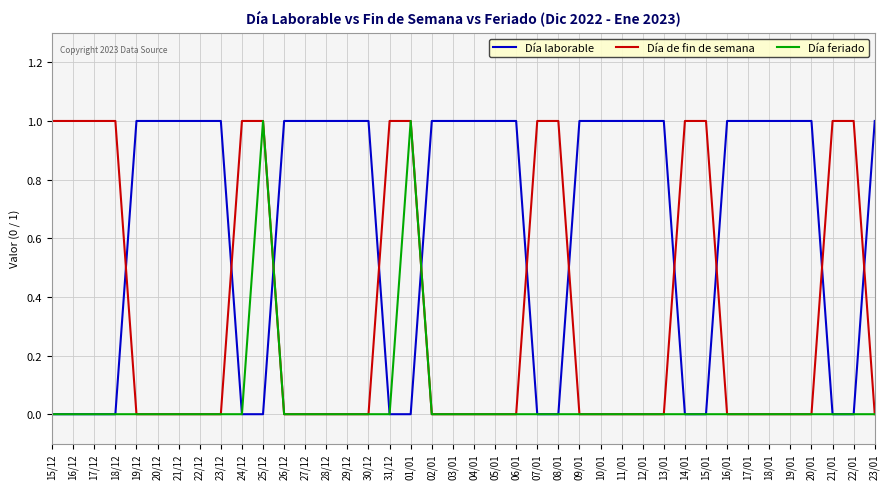

Rank the series by their average value, from lowest to highest.

Día feriado, Día de fin de semana, Día laborable